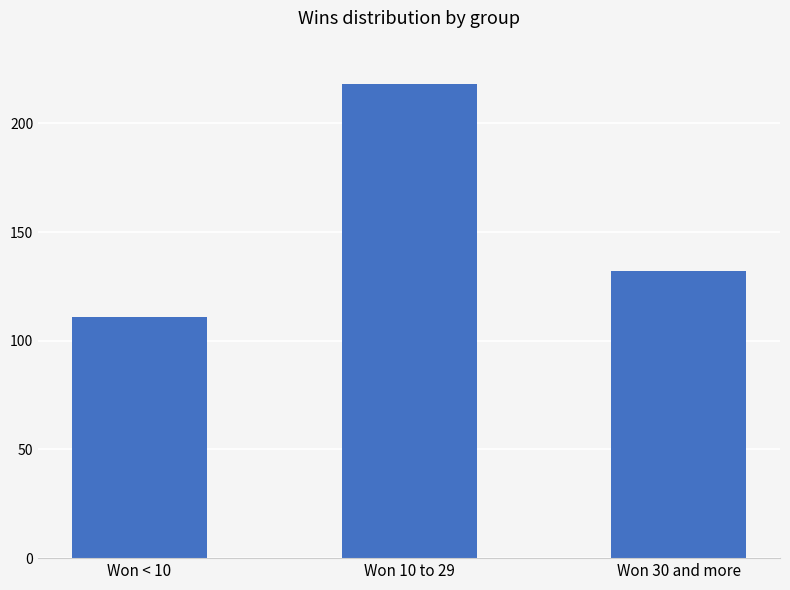

Which category has the lowest value across all series?

Won < 10